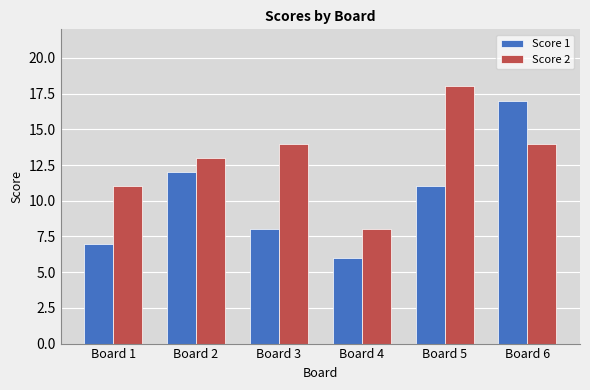

Reading right to left, list all the values displayed in this chart.

Score 1: 17	11	6	8	12	7
Score 2: 14	18	8	14	13	11